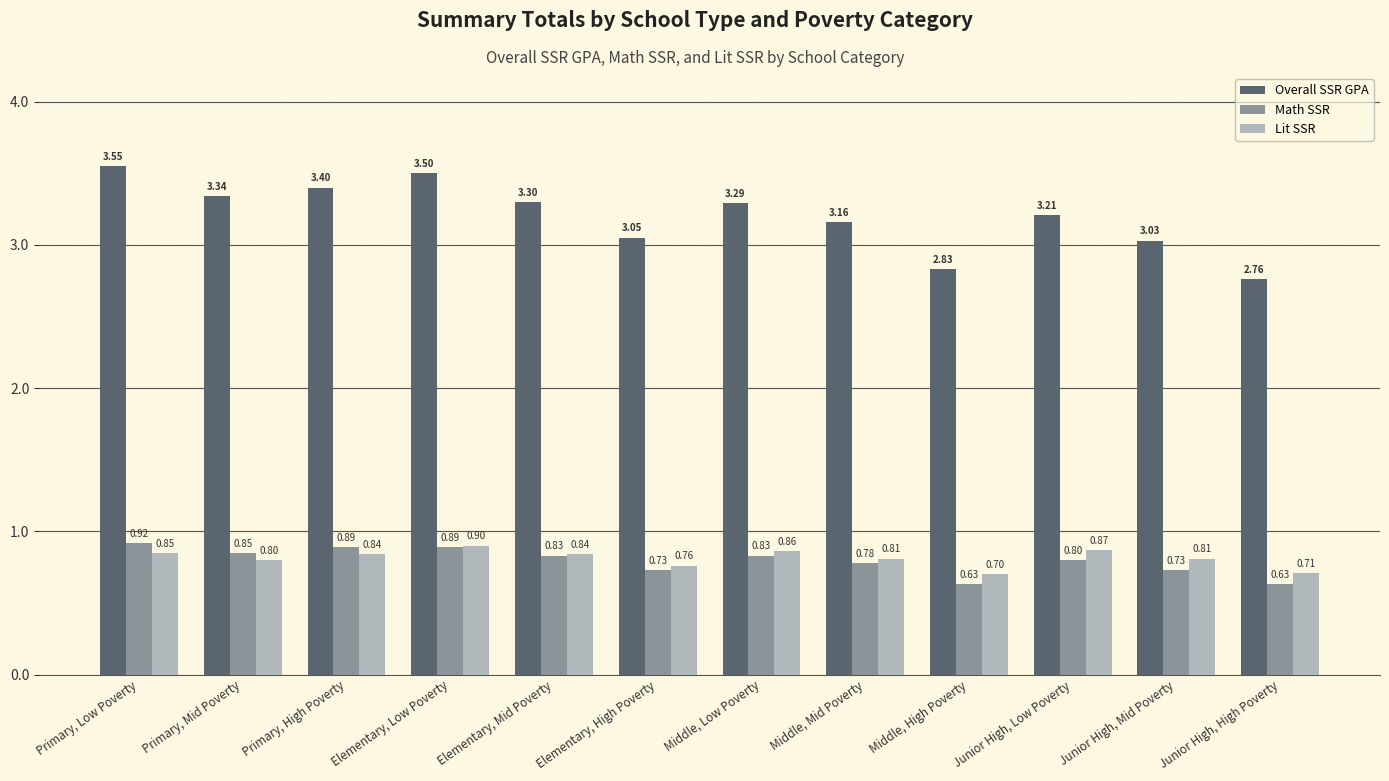

True or false: Math SSR has a value of 0.9 at Elementary, Low Poverty.

True